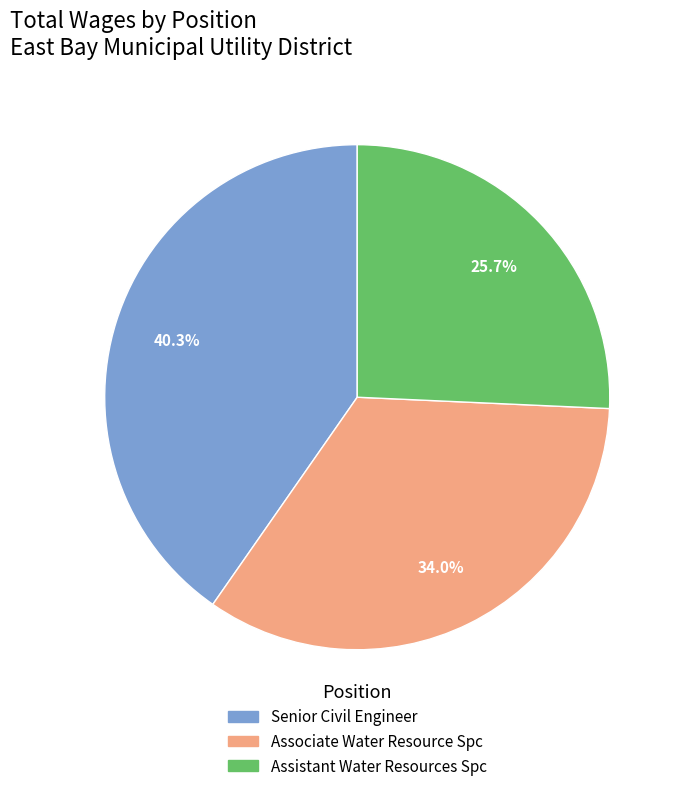

Approximately how many times larger is the value at Assistant Water Resources Spc compared to Associate Water Resource Spc?

0.8